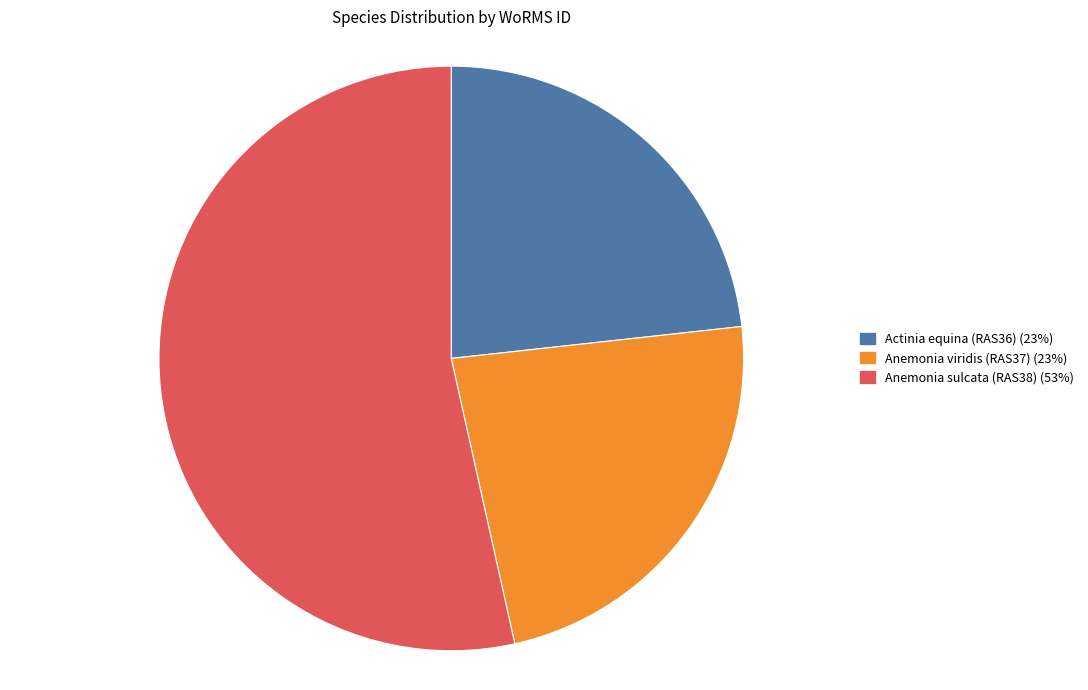

Does Anemonia viridis (RAS37) (23%) account for over 50% of the chart?

No